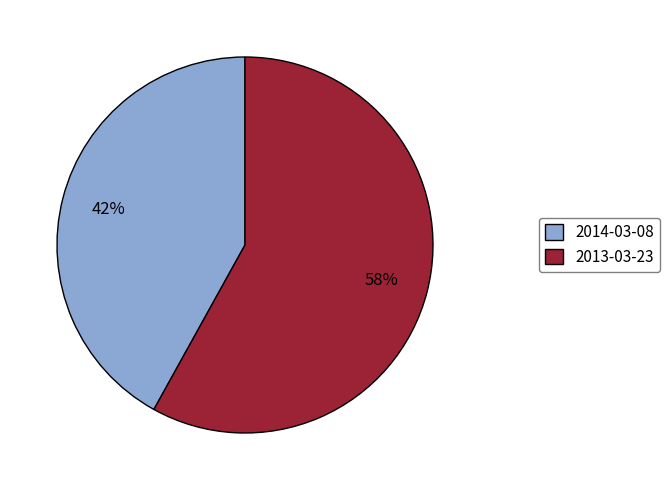

Between 2014-03-08 and 2013-03-23, which is larger?

2013-03-23